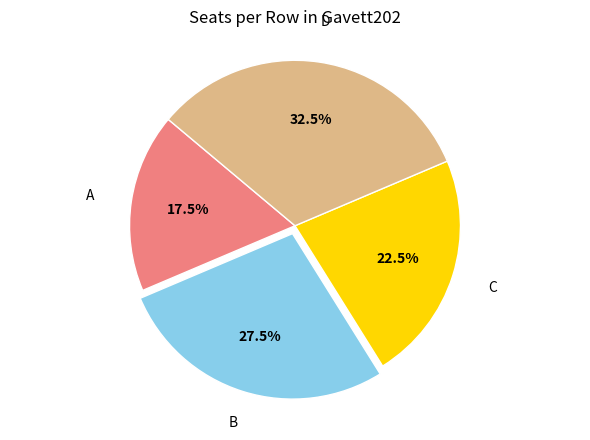

To the nearest percent, what is the difference between the largest and smallest slice percentages?

15%